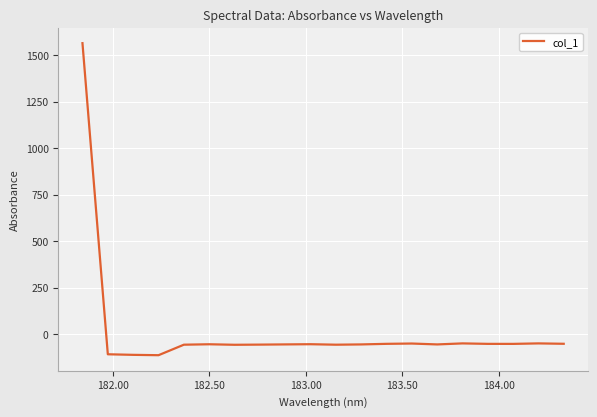

What is the difference between the maximum and minimum values?

1677.7